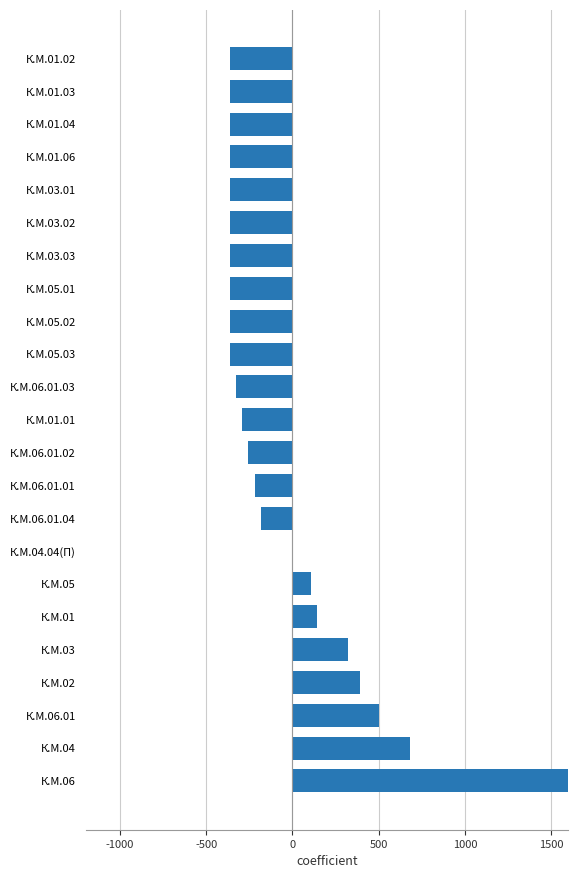

Does the chart contain stacked bars?

No